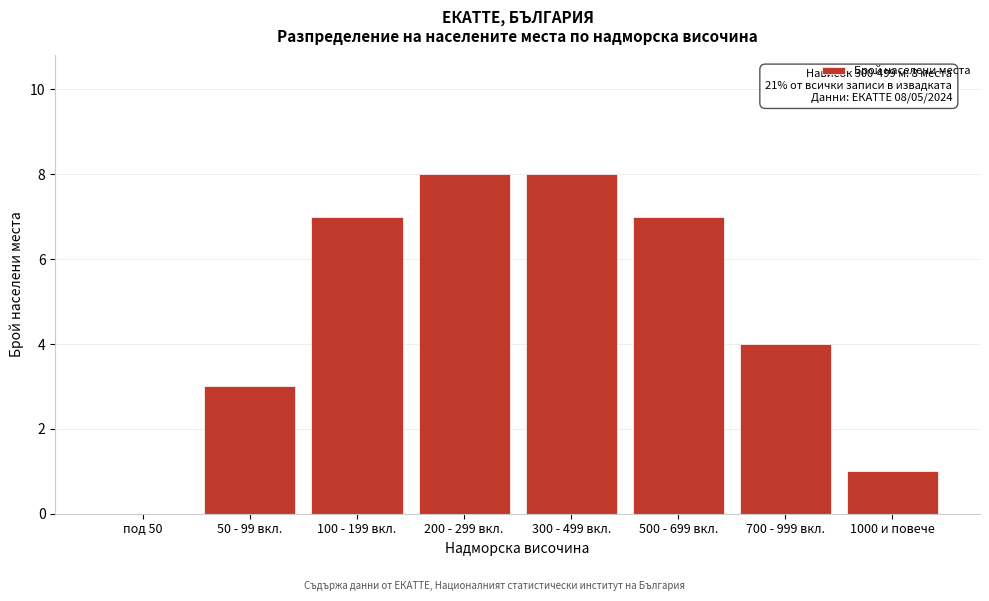

Reading left to right, list all the values displayed in this chart.

под 50=0	50 - 99 вкл.=3	100 - 199 вкл.=7	200 - 299 вкл.=8	300 - 499 вкл.=8	500 - 699 вкл.=7	700 - 999 вкл.=4	1000 и повече=1